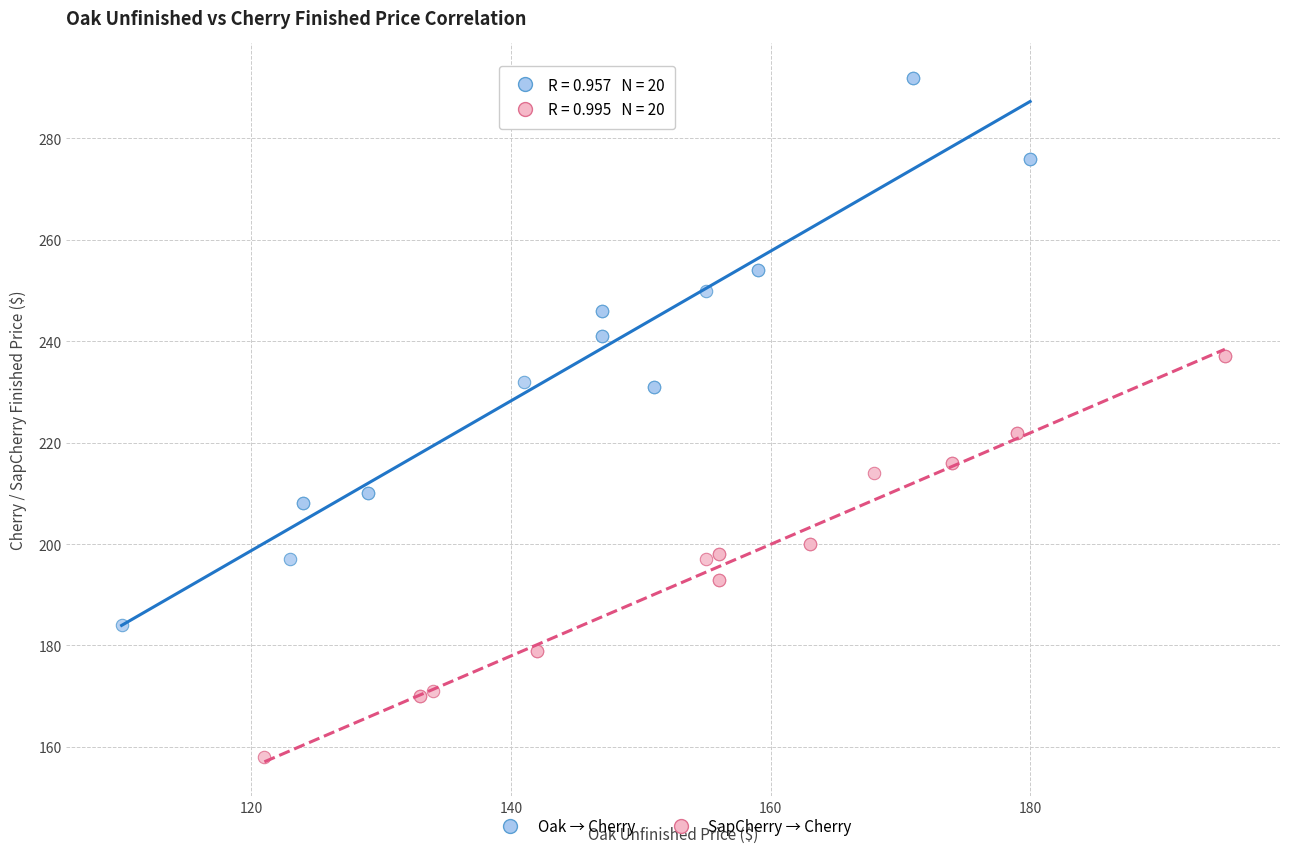

Which series reaches the maximum Y coordinate?

Oak → Cherry